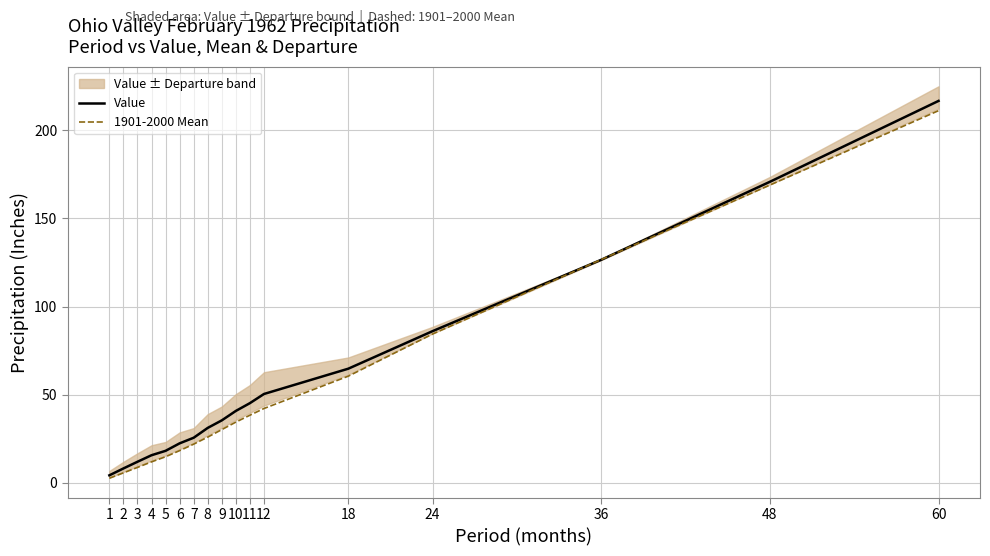

What is the total value across all series at 4?

27.7